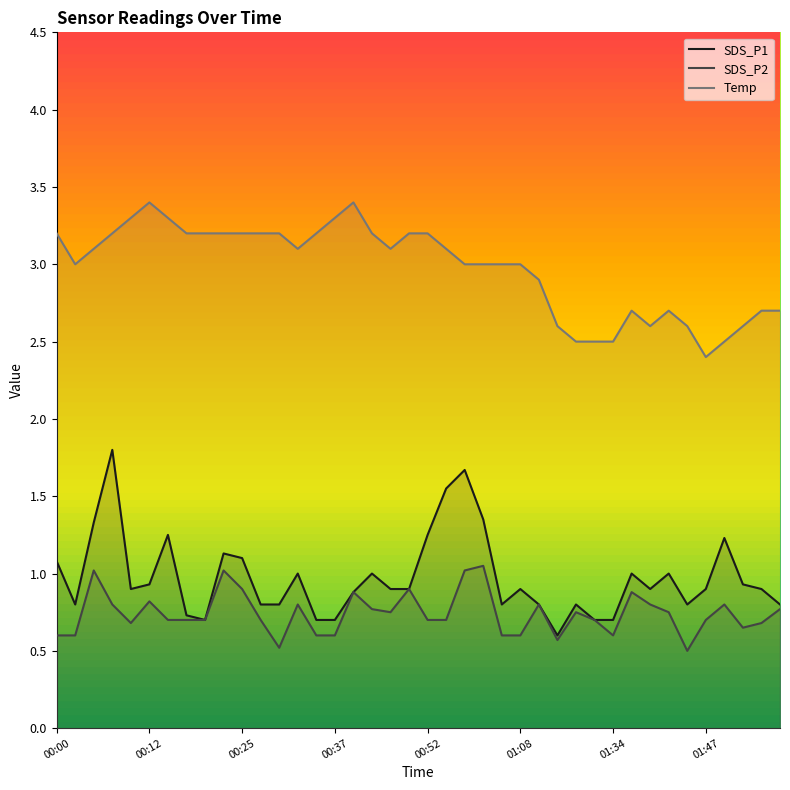

What is the value of the SDS_P2 point at the 29th from the left?

0.8